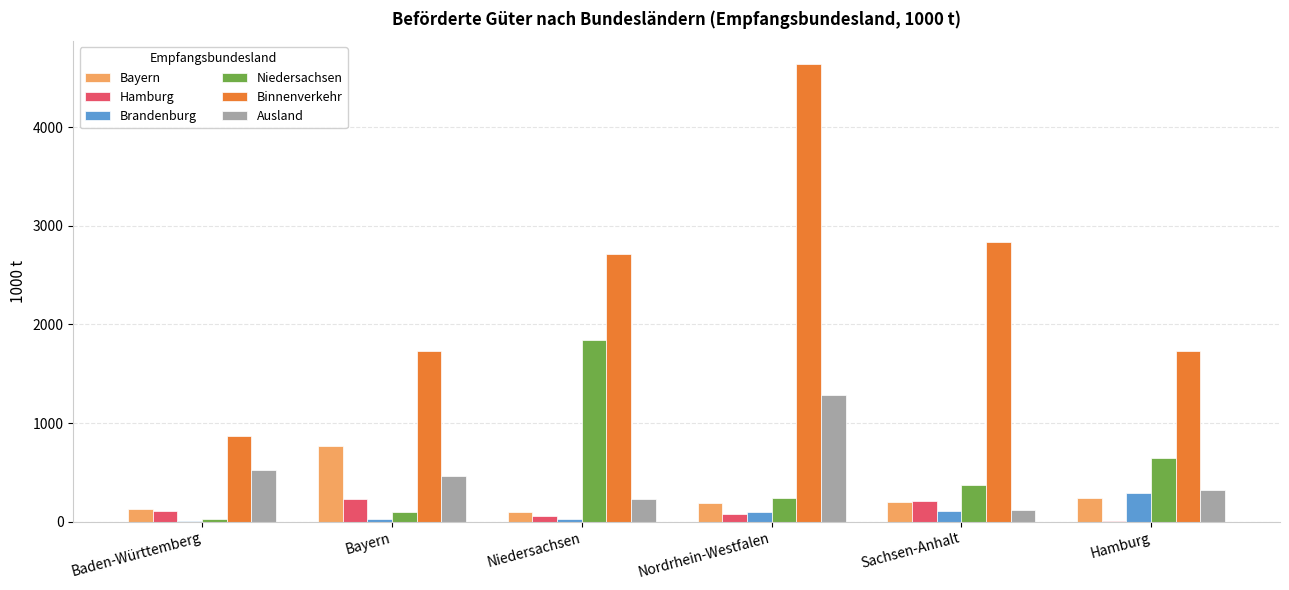

Which series changed the most between Bayern and Sachsen-Anhalt?

Binnenverkehr